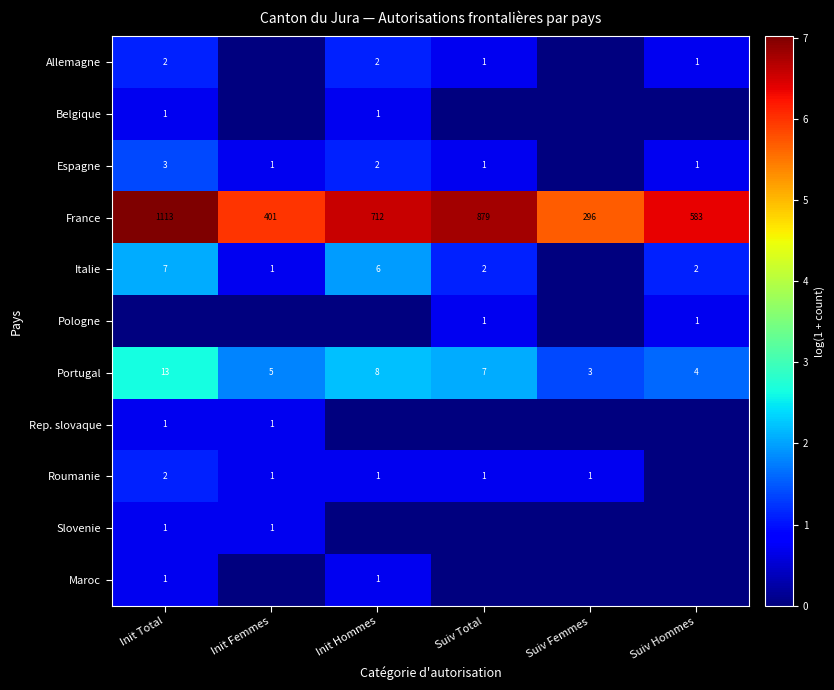

List the labels in order of Portugal value, smallest first.

Suiv Femmes, Suiv Hommes, Init Femmes, Suiv Total, Init Hommes, Init Total